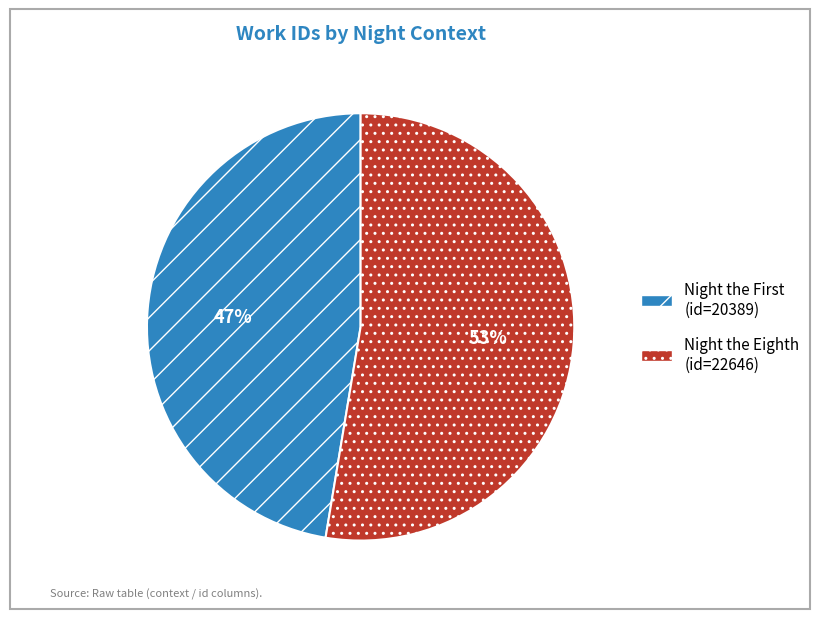

How many slices are in this pie chart?

2